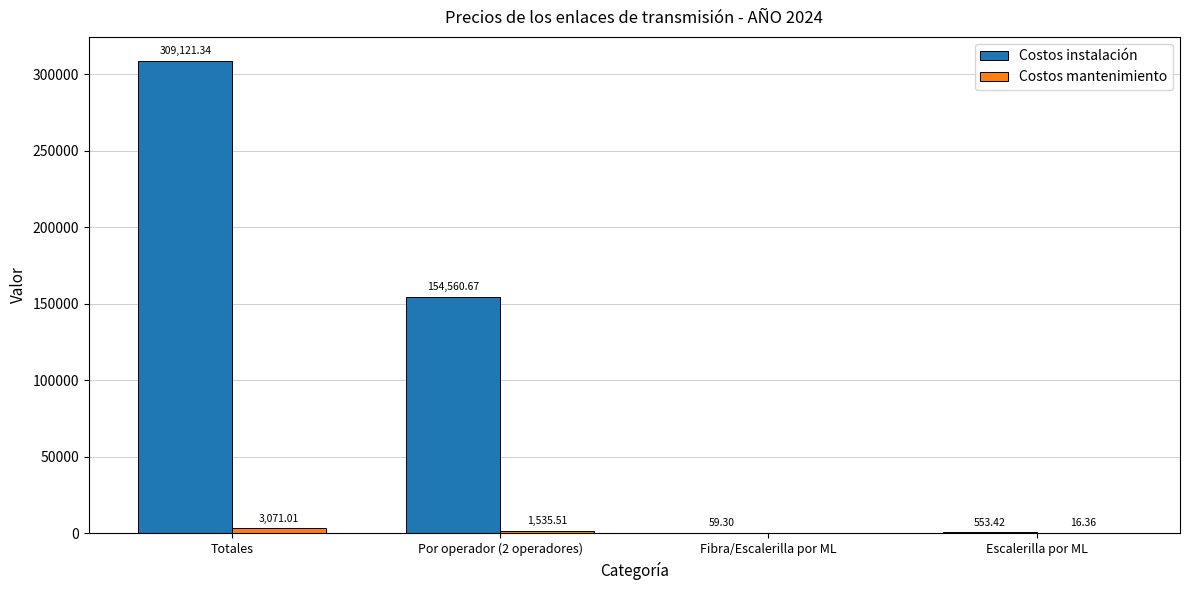

Which series changed the most between Fibra/Escalerilla por ML and Escalerilla por ML?

Costos instalación